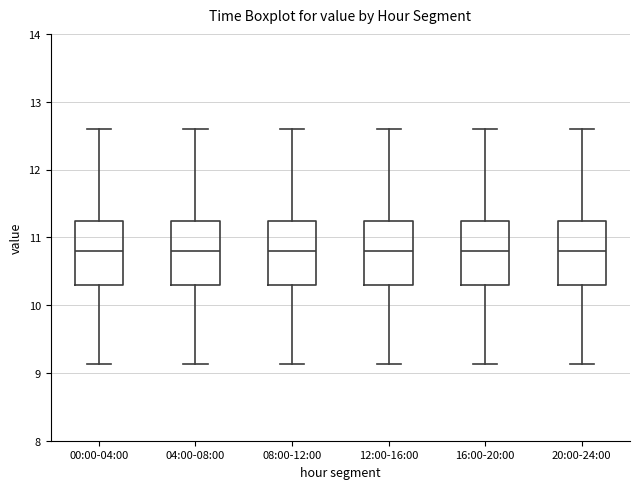

Where is the upper edge of the box for 12:00-16:00 on the y-axis? The values are not printed on the chart, so give them approximately, as read against the axis.

11.2